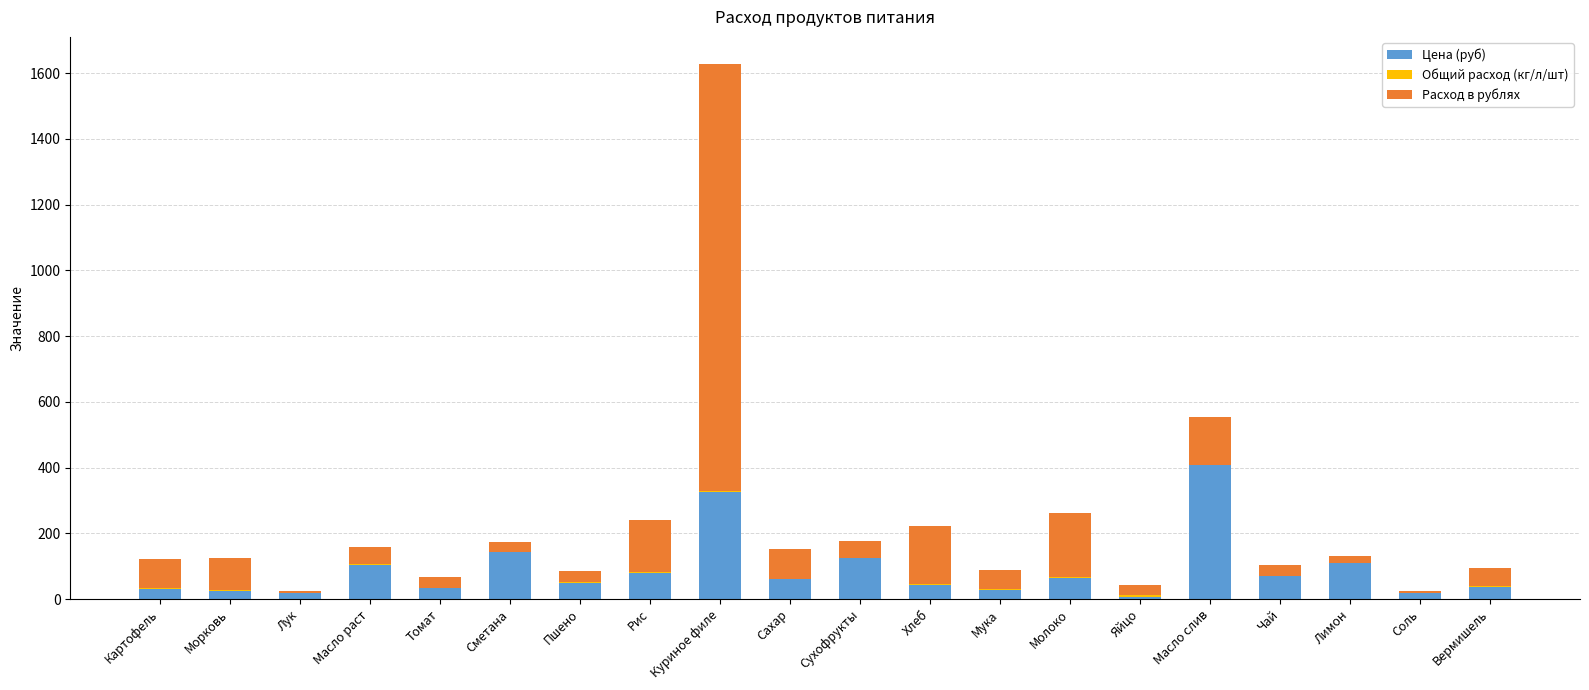

True or false: Цена (руб) has a value of 632.1 at Масло слив.

False